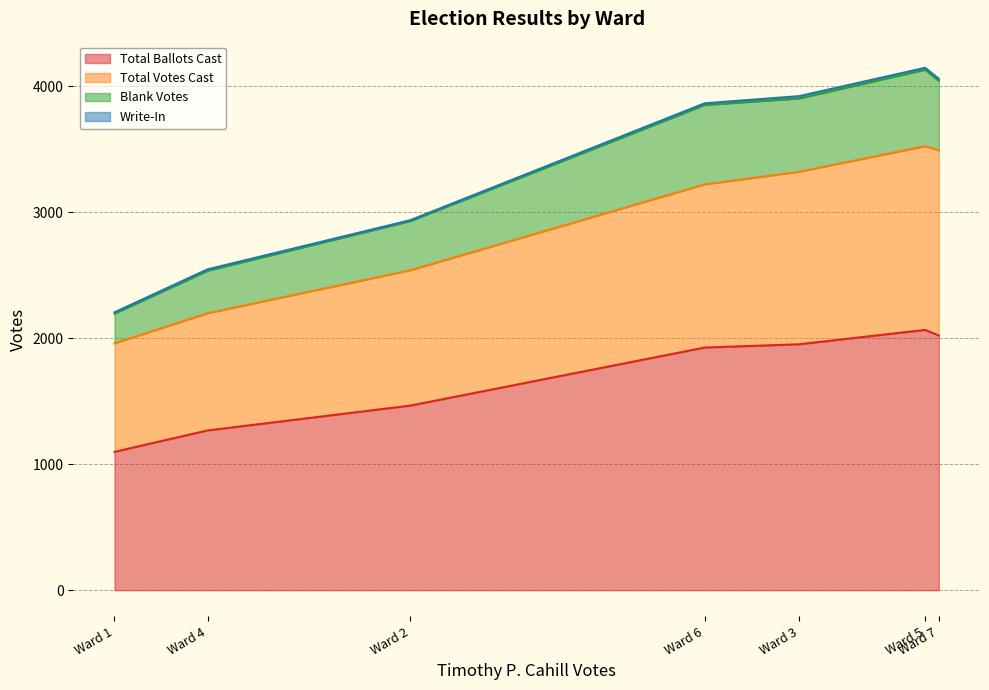

The Total Votes Cast series shows 1075 at Ward 2. True or false?

True